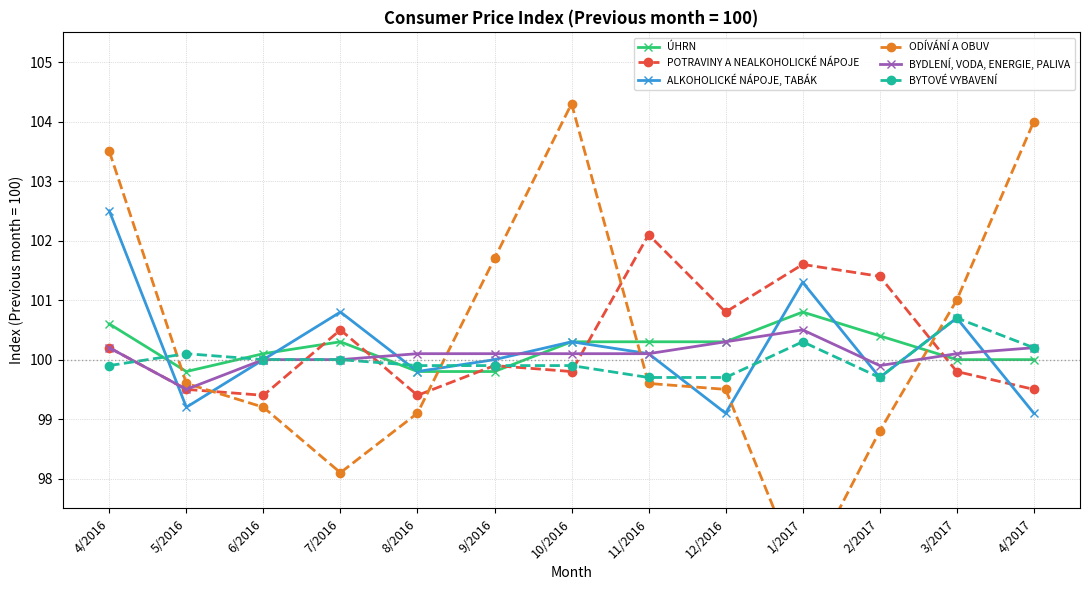

The value of BYDLENÍ, VODA, ENERGIE, PALIVA at 6/2016 is 100.0. True or false?

True